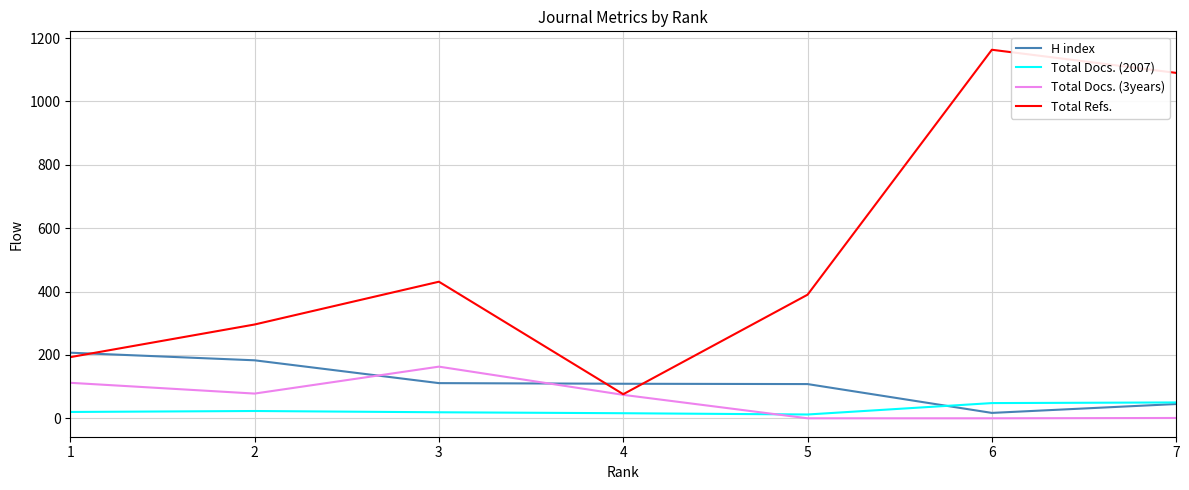

At which category is the sum across all series the highest?

6